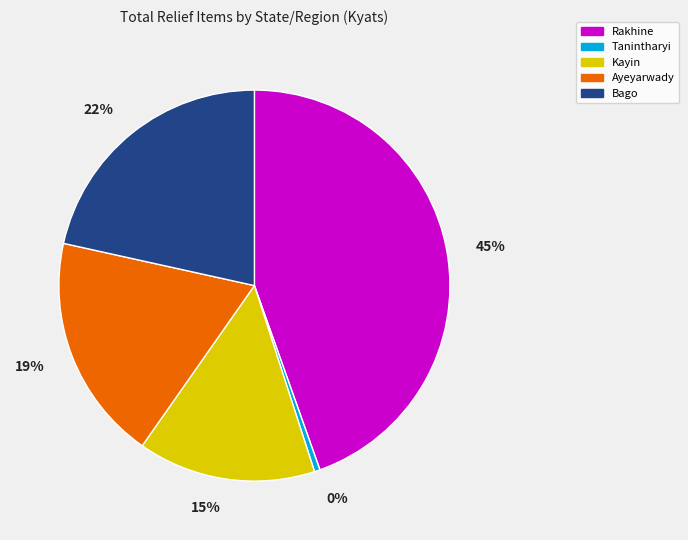

Rank the categories by value from lowest to highest.

Tanintharyi, Kayin, Ayeyarwady, Bago, Rakhine